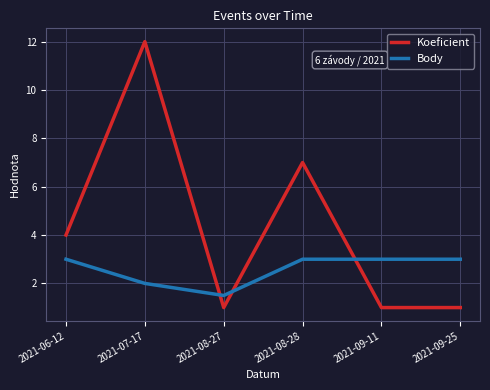

Reading right to left, transcribe all the data shown in this chart.

Koeficient: 1.0	1.0	7.0	1.0	12.0	4.0
Body: 3.0	3.0	3.0	1.5	2.0	3.0